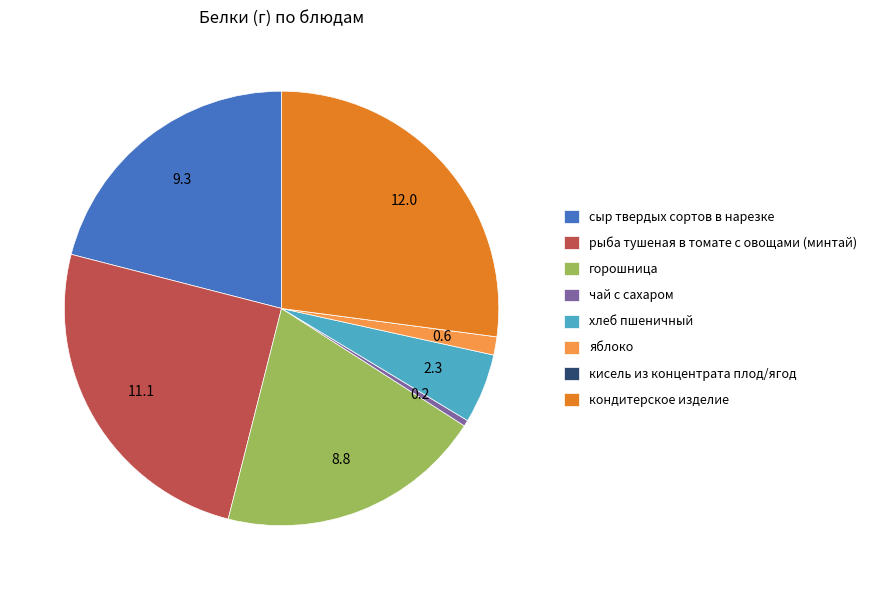

Which has a higher value, чай с сахаром or кондитерское изделие?

кондитерское изделие